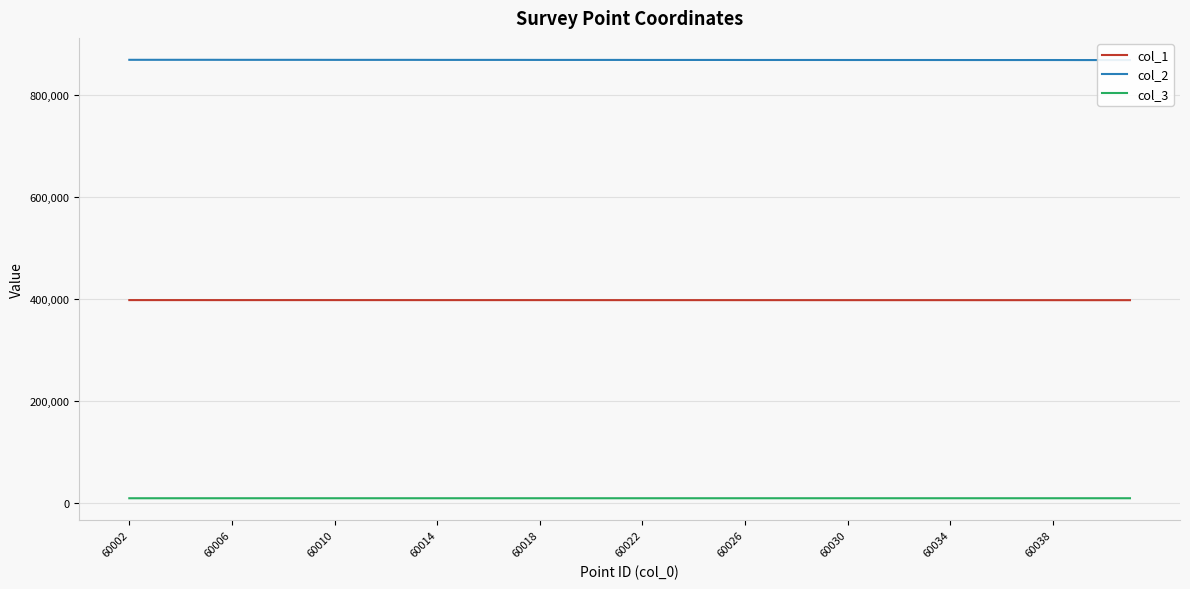

Reading left to right, extract all data points from this chart.

col_1: 398183.7	398180.1	398179.1	398167.4	398156.6	398168.2	398169.2	398171.4	398161.2	398158.5	398157.2	398145.7	398132.2	398143.6	398145.2	398148.9	398134.6	398130.8	398129.7	398118.1	398102.9	398114.1	398115.0	398118.2	398101.4	398098.6	398097.7	398086.3	398068.4	398079.3	398080.3	398083.0	398073.6	398064.8	398061.5	398060.8	398049.6	398030.3	398040.8	398041.6
col_2: 869915.8	869916.1	869916.2	869918.8	869863.1	869860.6	869860.4	869860.0	869807.5	869808.2	869808.4	869811.0	869753.1	869749.1	869748.6	869748.0	869694.6	869695.6	869695.7	869698.6	869645.1	869640.7	869640.5	869639.8	869586.8	869587.7	869588.0	869591.8	869538.5	869534.3	869534.0	869533.4	869497.1	869482.6	869483.9	869484.1	869487.9	869438.1	869432.9	869432.5
col_3: 9166.1	9166.6	9166.7	9167.0	9168.8	9168.6	9168.5	9168.3	9170.1	9170.4	9170.4	9170.6	9172.2	9172.2	9172.2	9171.9	9173.2	9173.7	9173.8	9173.8	9175.4	9175.5	9175.4	9175.0	9176.5	9177.0	9177.1	9177.1	9178.7	9178.8	9178.7	9178.3	9179.3	9179.9	9180.4	9180.4	9180.4	9182.1	9182.1	9182.1